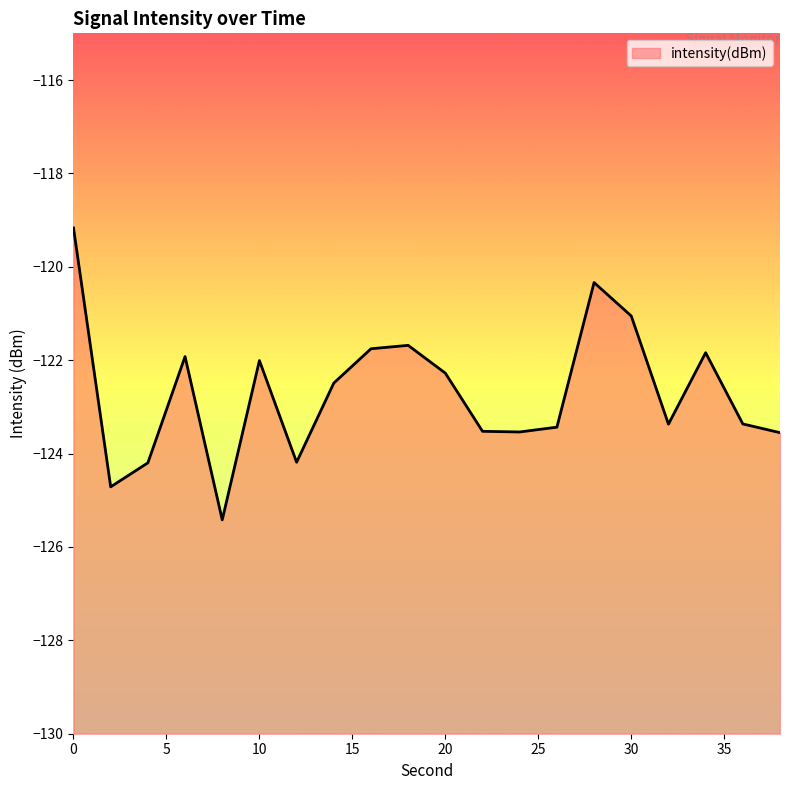

List the labels in order of value, largest first.

0, 28, 30, 18, 16, 34, 6, 10, 20, 14, 36, 32, 26, 22, 24, 38, 12, 4, 2, 8